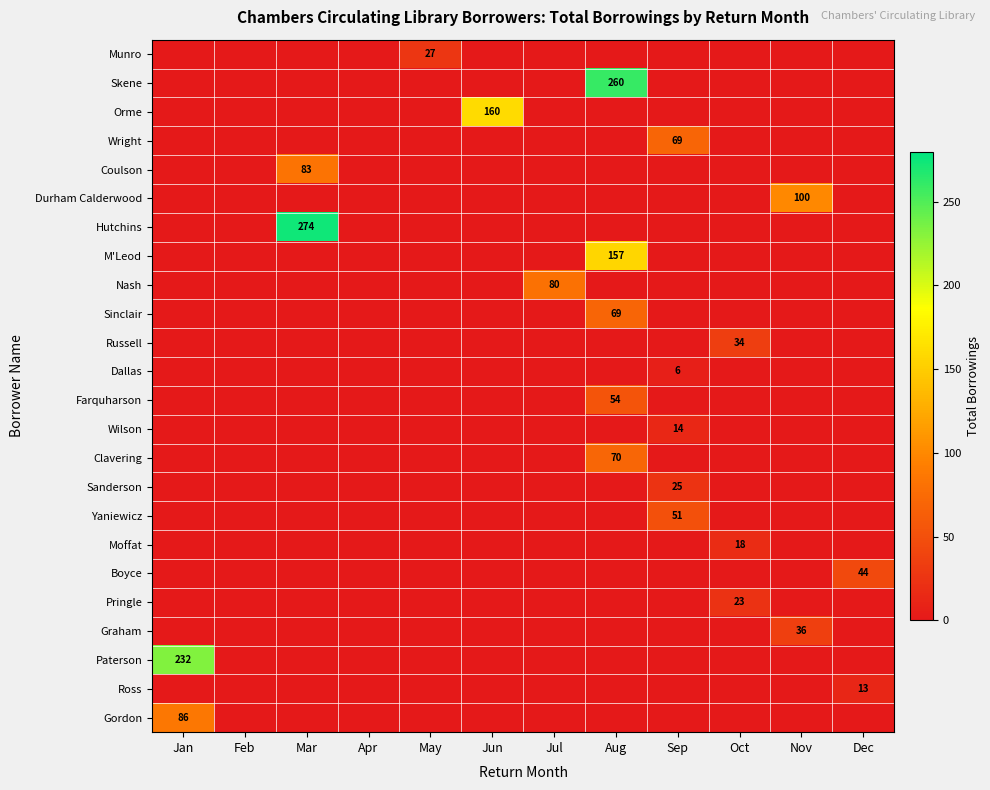

What is the difference between the highest and lowest values at Jan?

232